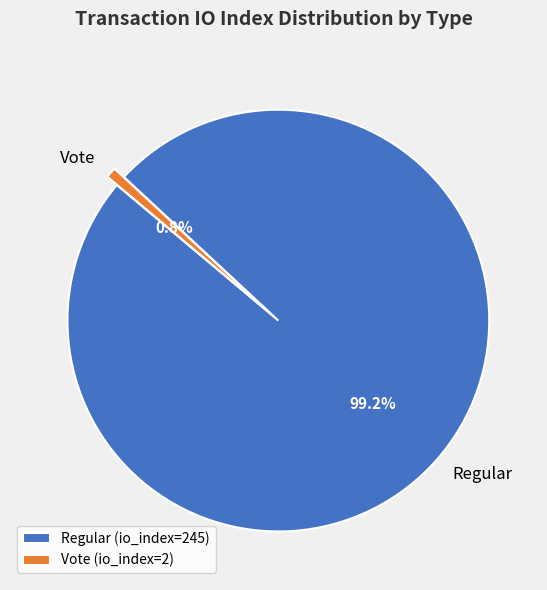

Count the number of slices in the pie.

2